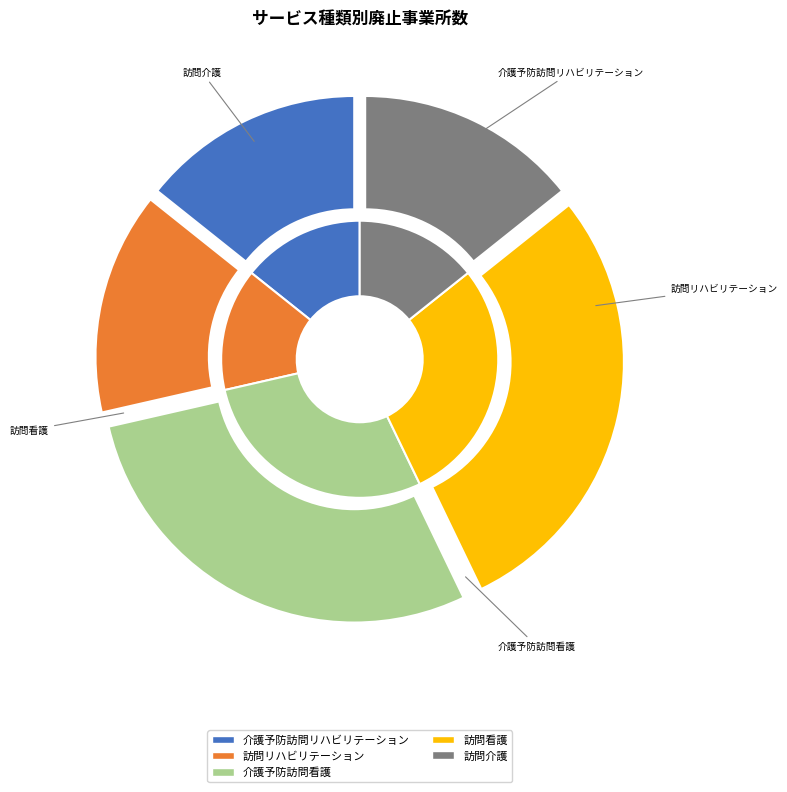

Does 介護予防訪問看護 account for over 50% of the chart?

No